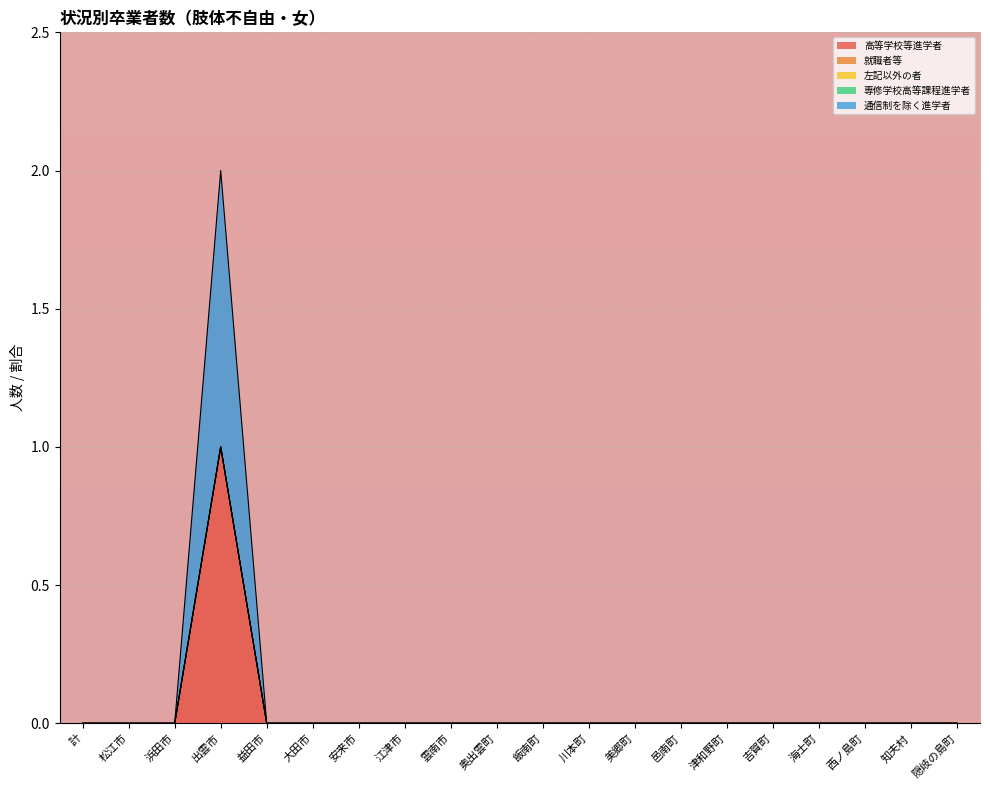

At how many categories does at least one series exceed 0?

1